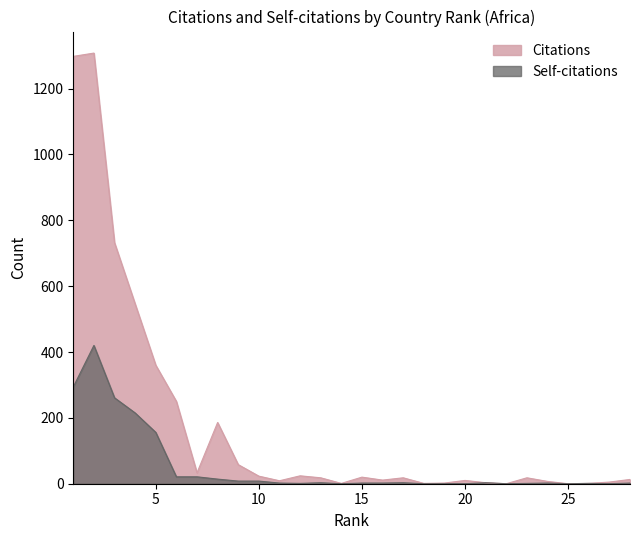

List the labels in order of Citations value, smallest first.

22, 25, 14, 18, 26, 19, 21, 27, 24, 11, 20, 16, 28, 13, 17, 23, 15, 10, 12, 7, 9, 8, 6, 5, 4, 3, 1, 2